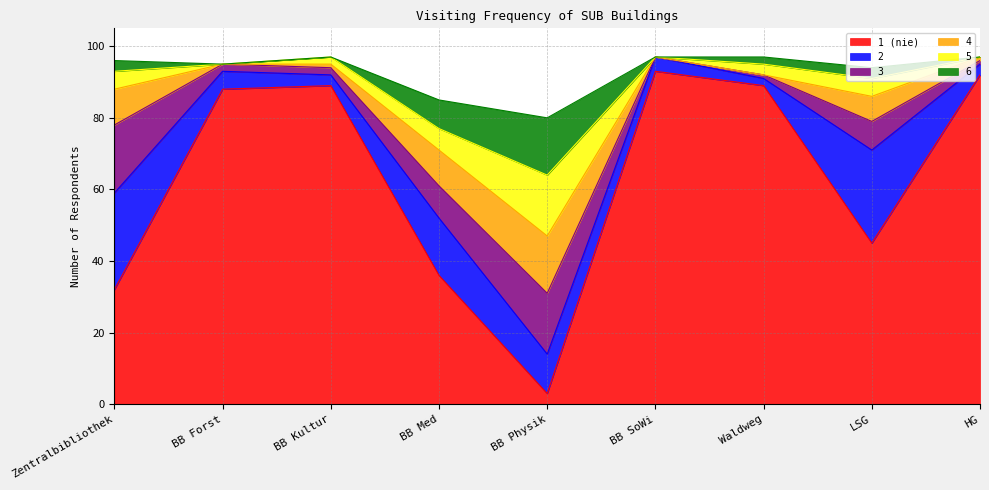

What position from the left is BB SoWi?

6